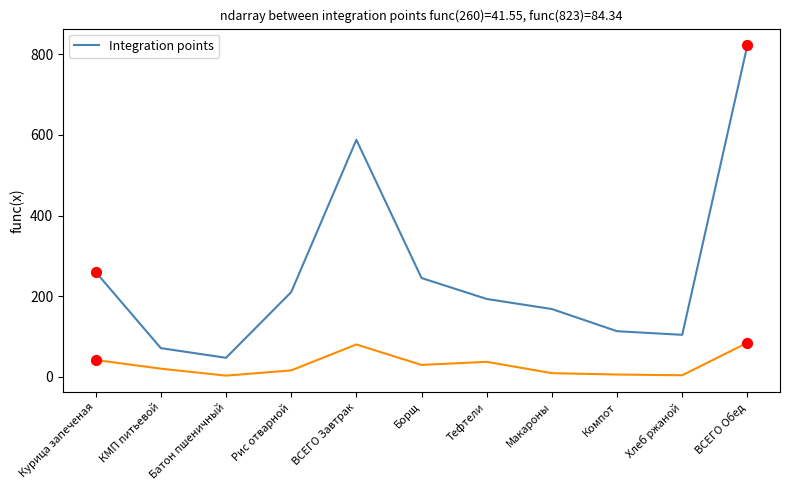

At which category is the sum across all series the highest?

ВСЕГО Обед